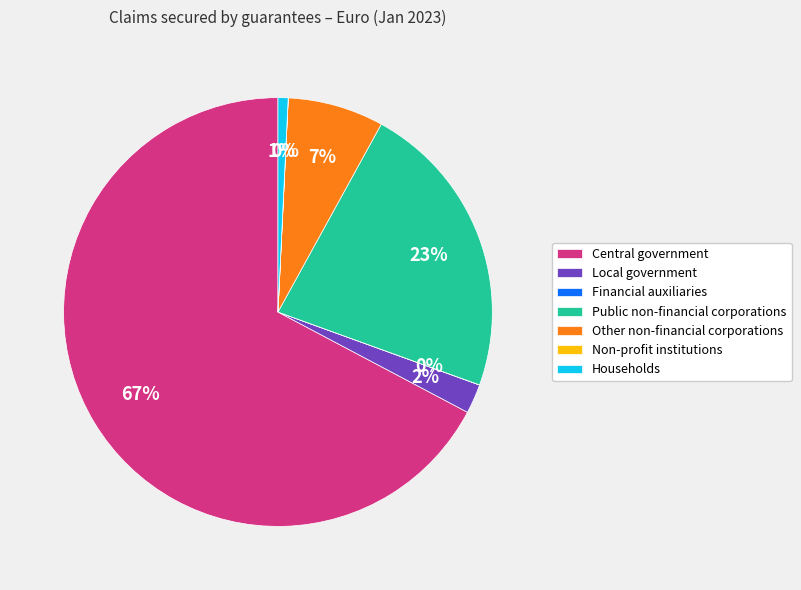

Which category accounts for the majority?

Central government